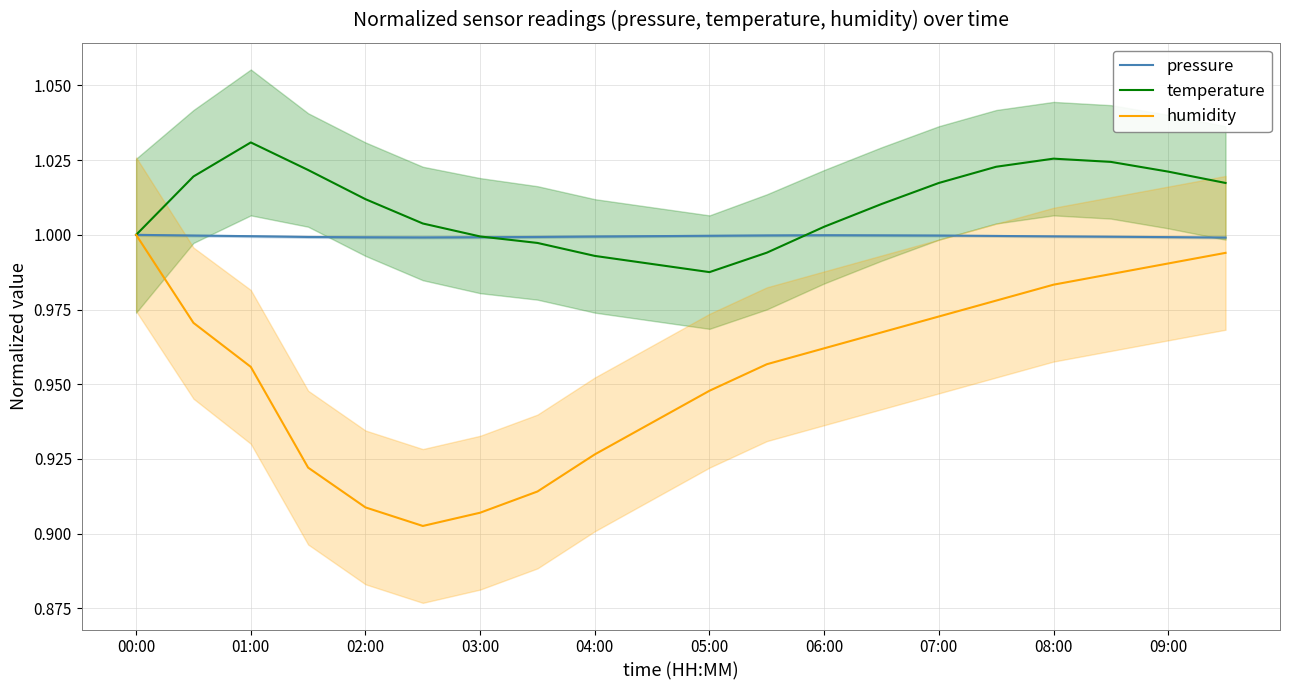

Which category has the highest value in the temperature series?

01:00